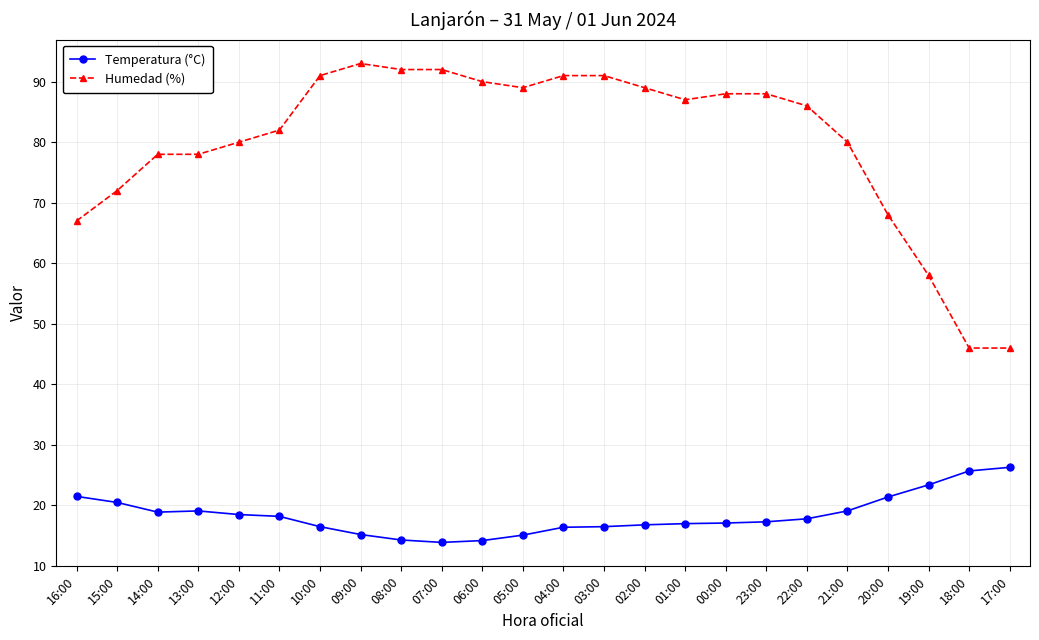

True or false: Temperatura (°C) and Humedad (%) cross at least once.

False